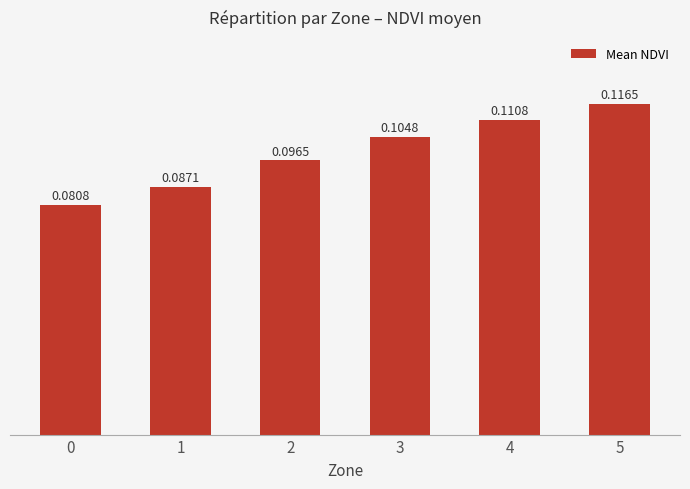

How many values are between 0 and 1?

6